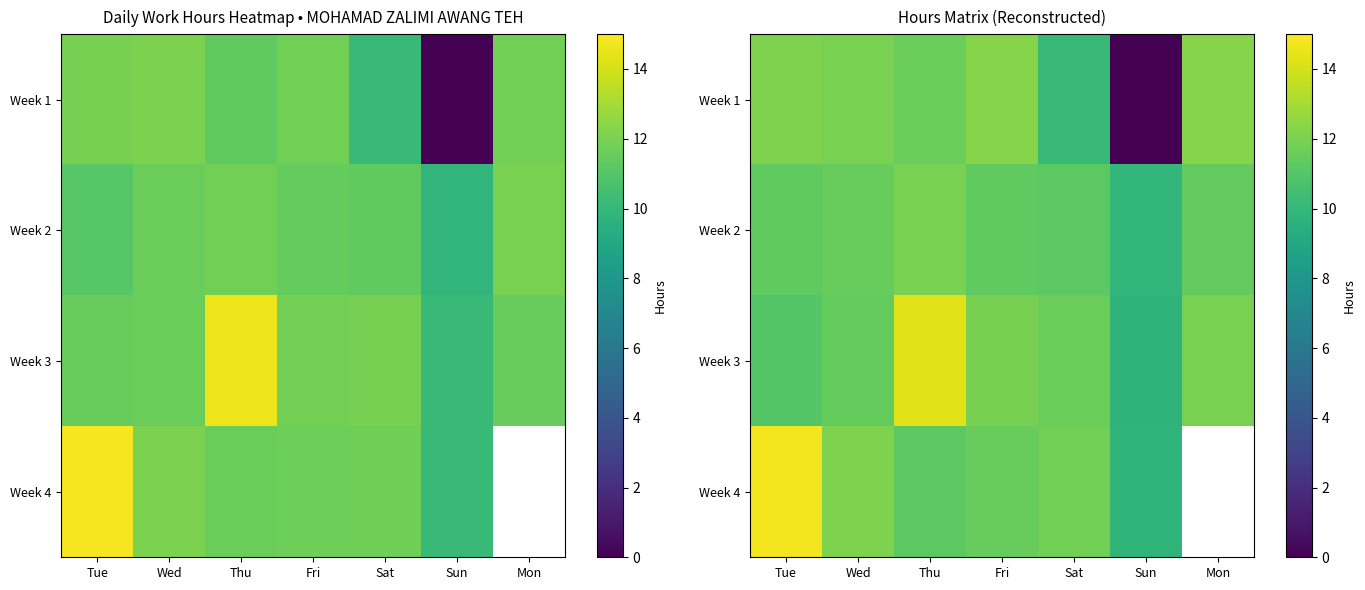

What is the difference between the maximum and second lowest values in the Week 3 series?

3.3